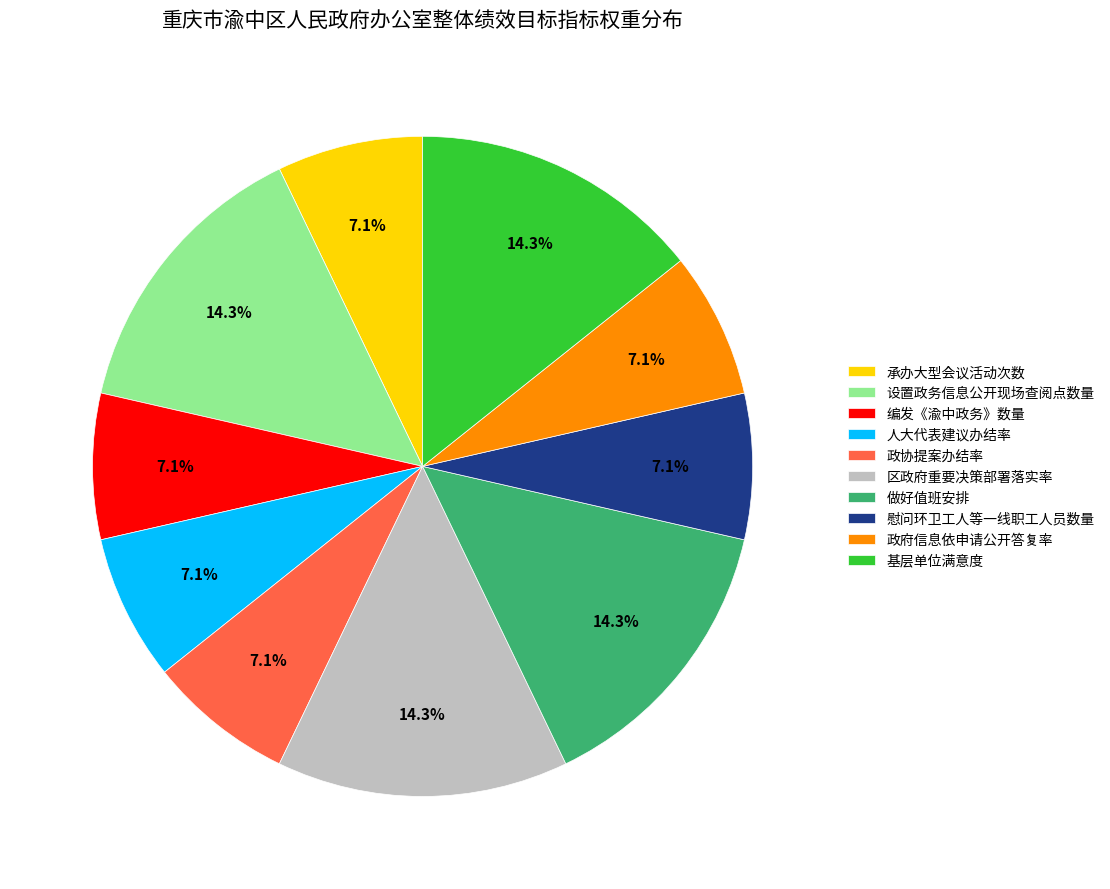

What is the total percentage of 做好值班安排 and 政协提案办结率?

21.4%